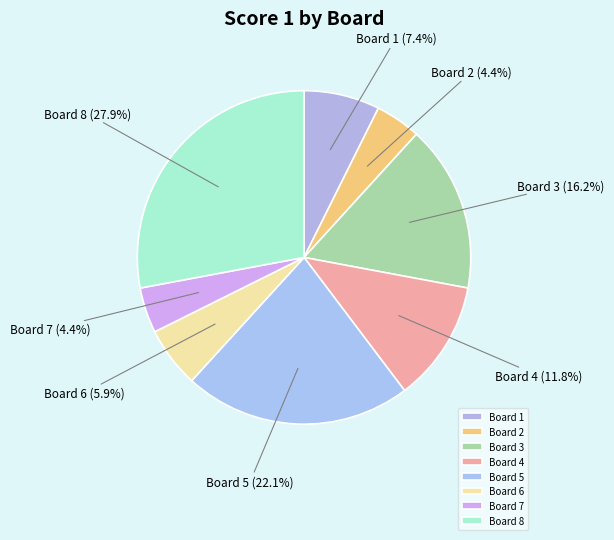

Is Board 8 the majority of the pie?

No